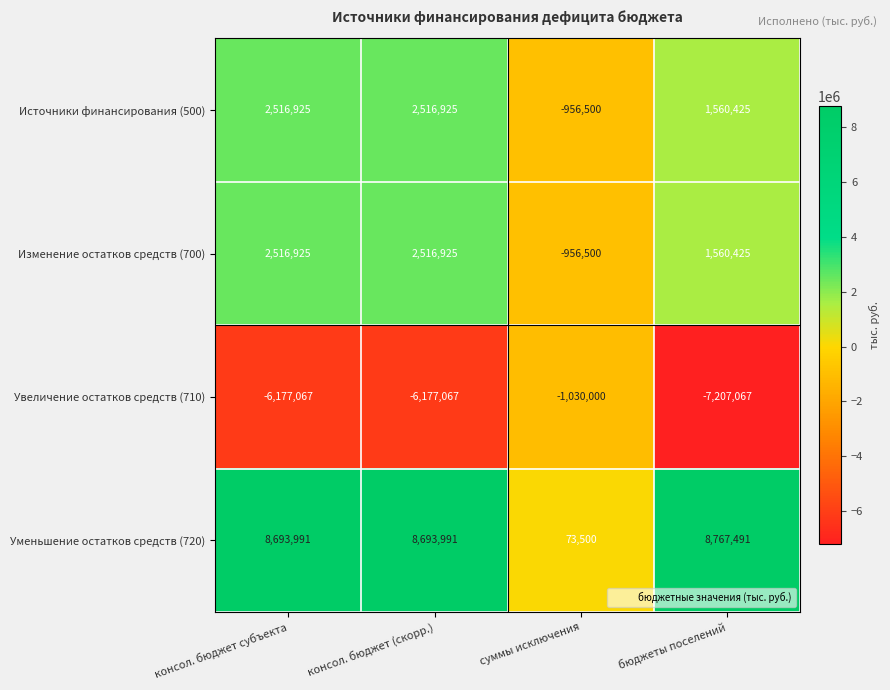

What is the difference between the second highest and minimum values in the Уменьшение остатков средств (720) series?

8620491